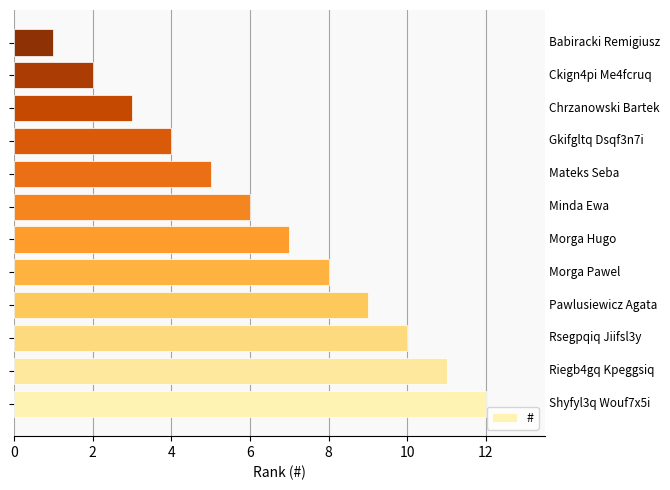

What is the difference between the maximum and second lowest values?

10